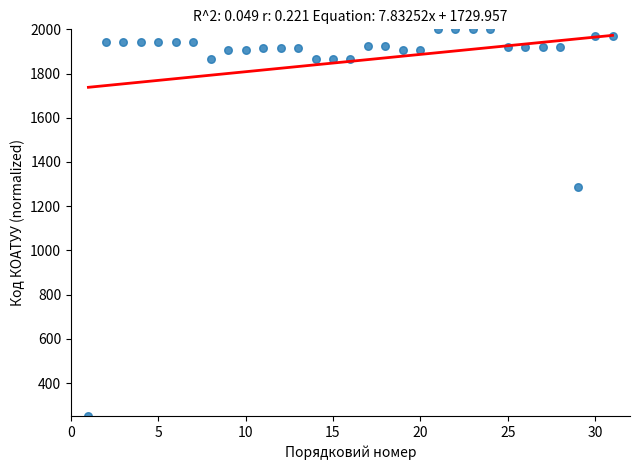

What is the range of X values (max minus min)?

30.0